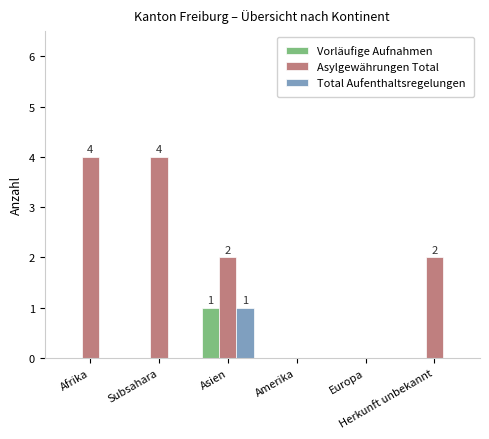

Which category has the highest value in the Total Aufenthaltsregelungen series?

Asien